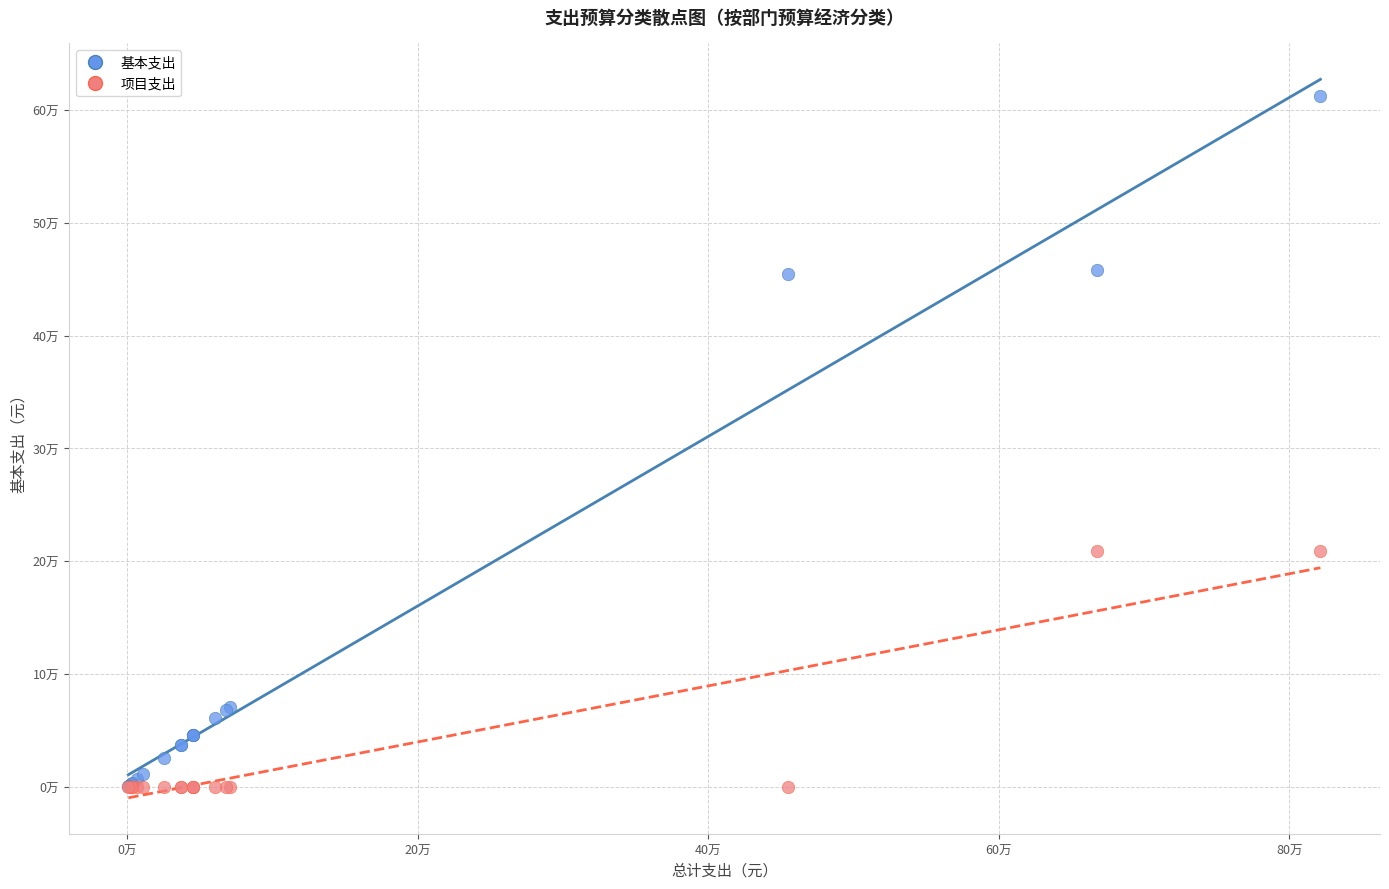

What are all the series names shown in the legend?

基本支出, 项目支出